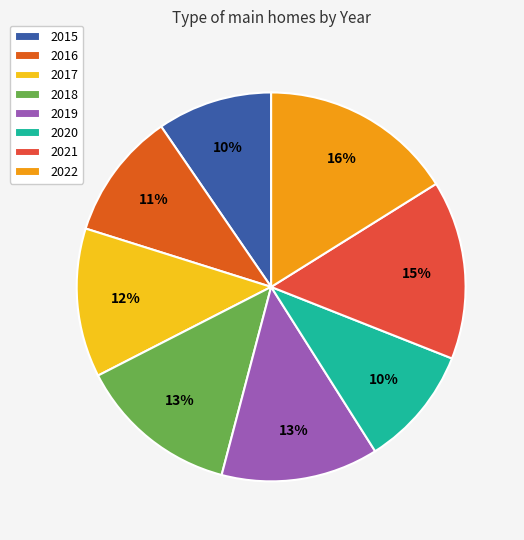

Does any single category account for the majority?

No